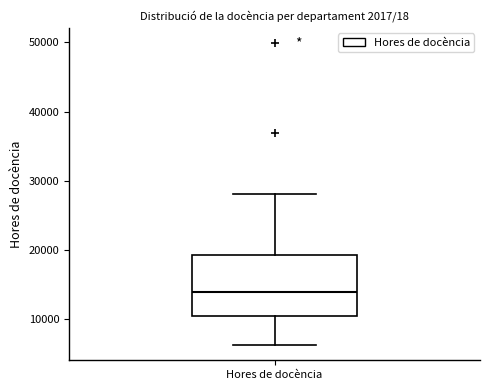

Read this box plot against the y-axis: the position of the median line, the range covered by the box, and the ends of both whiskers. The values are not printed on the chart, so give them approximately, as read against the axis.

median 14000, box 10000 to 19000, whiskers 6000 to 28000